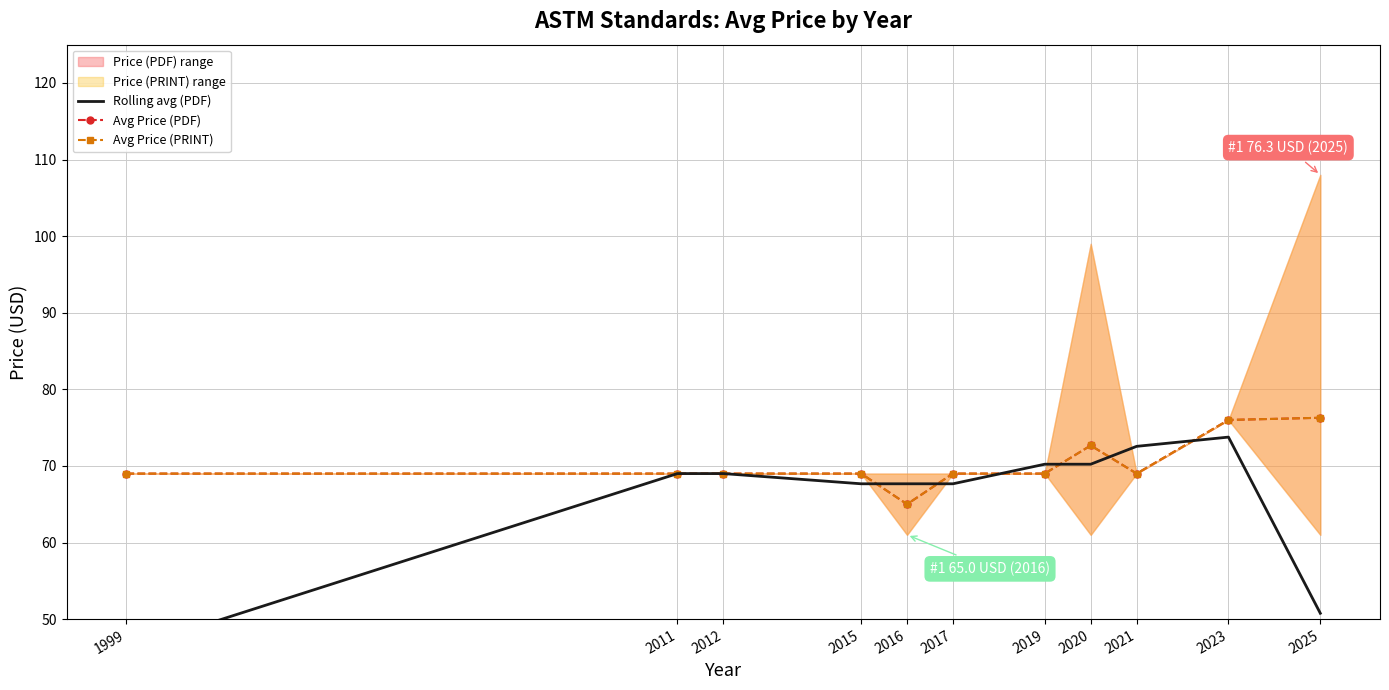

Where do Rolling avg (PDF) and Avg Price (PDF) first cross each other?

2015 and 2016